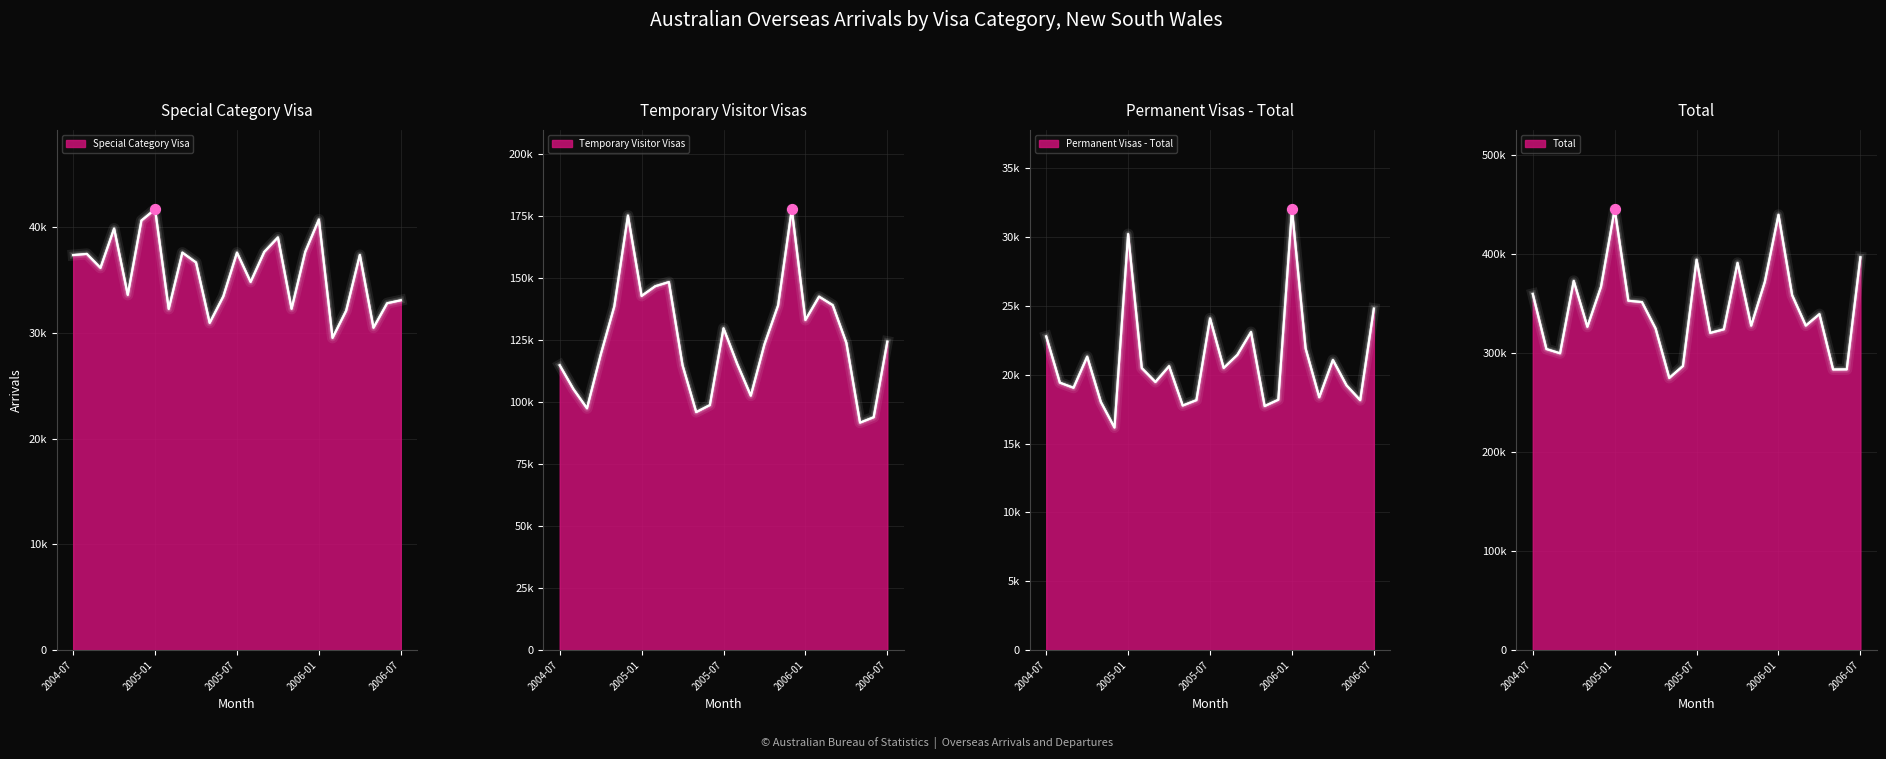

Is the value of Special Category Visa at 2005-07 greater than the value of Permanent Visas - Total at 2006-01?

Yes